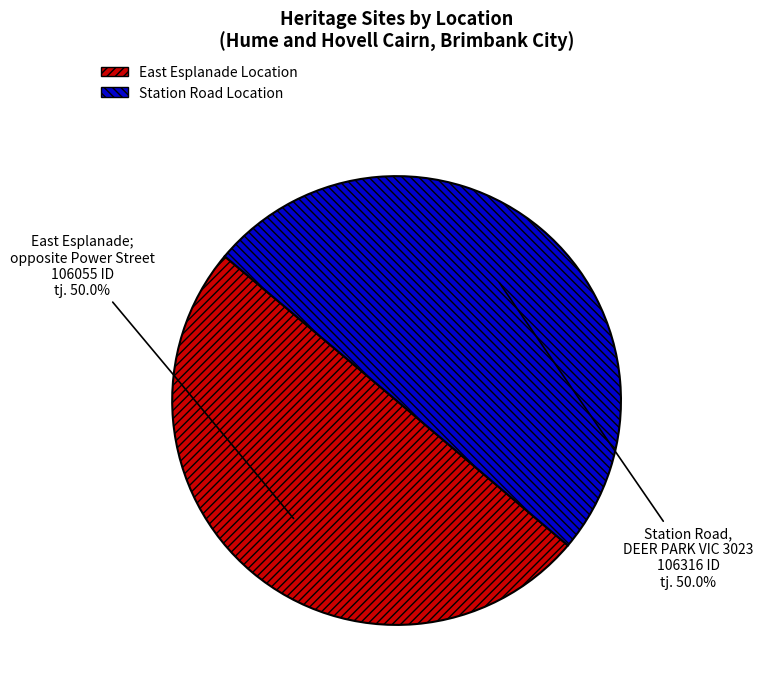

Which category has the biggest portion of the pie?

Station Road, DEER PARK VIC 3023 (Brimbank City)